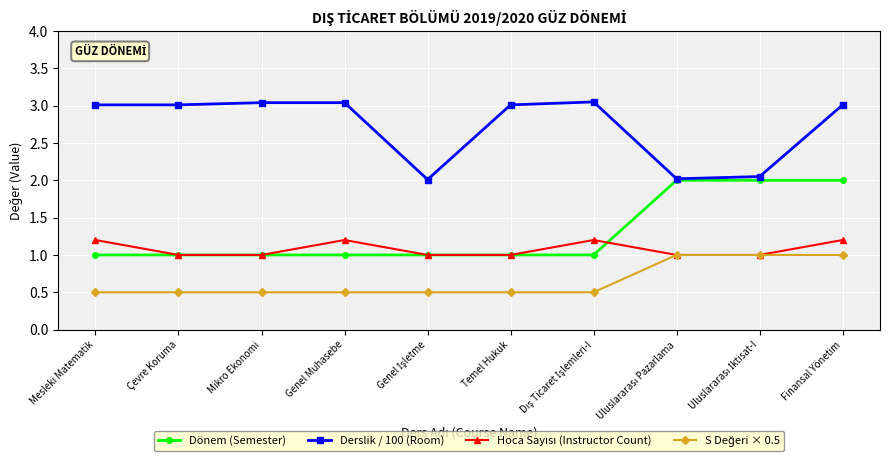

What is the total value across all series at Çevre Koruma?

5.5